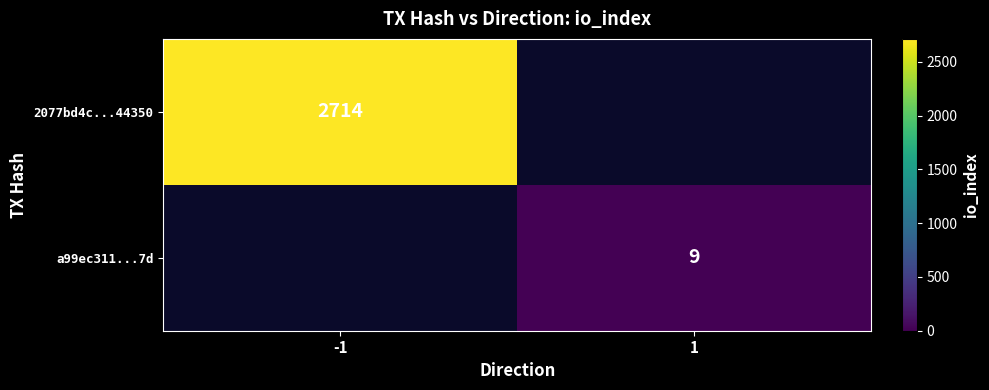

Is it true that a99ec311...7d equals 6 at 1?

False